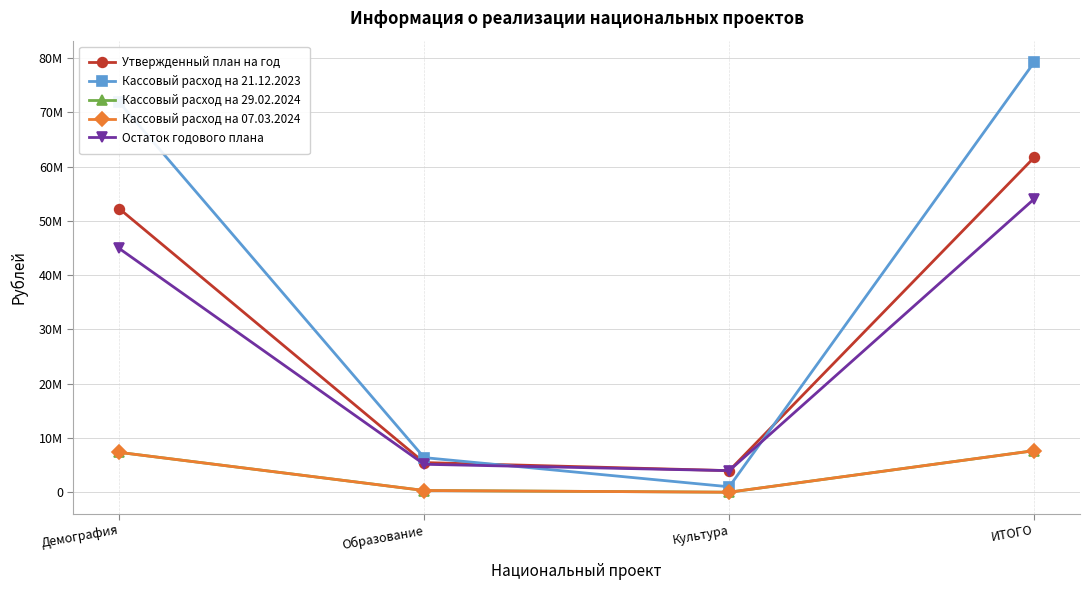

The value of Кассовый расход на 21.12.2023 at Демография is 129042319.0. True or false?

False